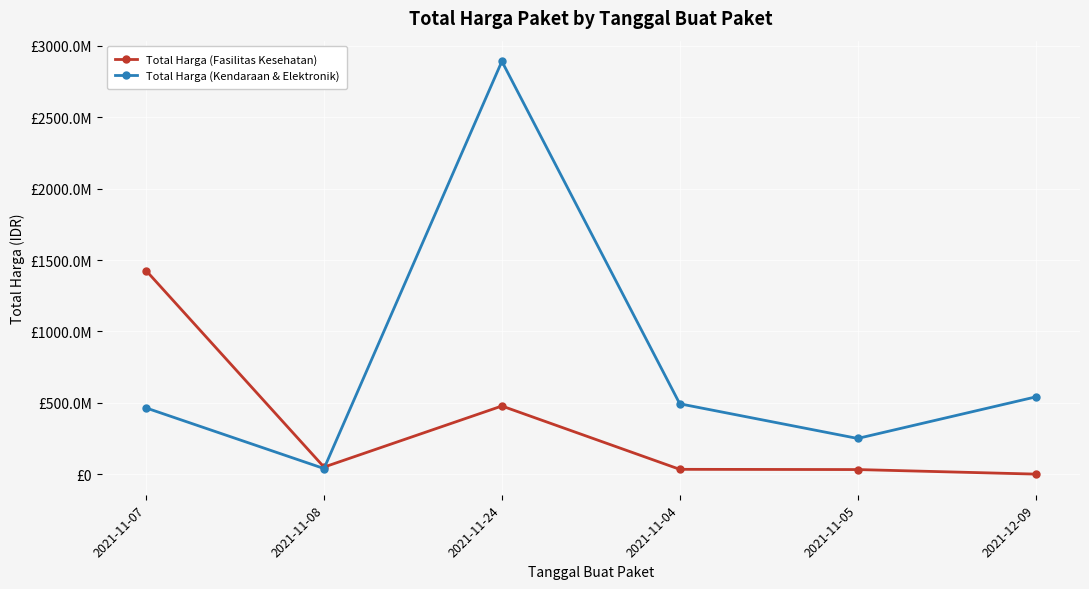

What is the label of the 1st point from the left?

2021-11-07